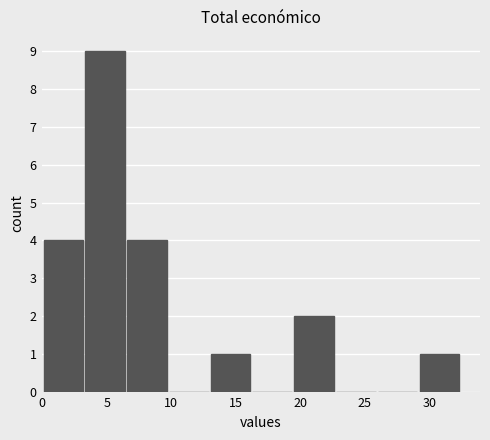

How tall is the bar that spans 19.5 to 22.5 on the x-axis? Neither the bar edges nor the heights are printed on the chart, so give them approximately, as read against the axes.

2